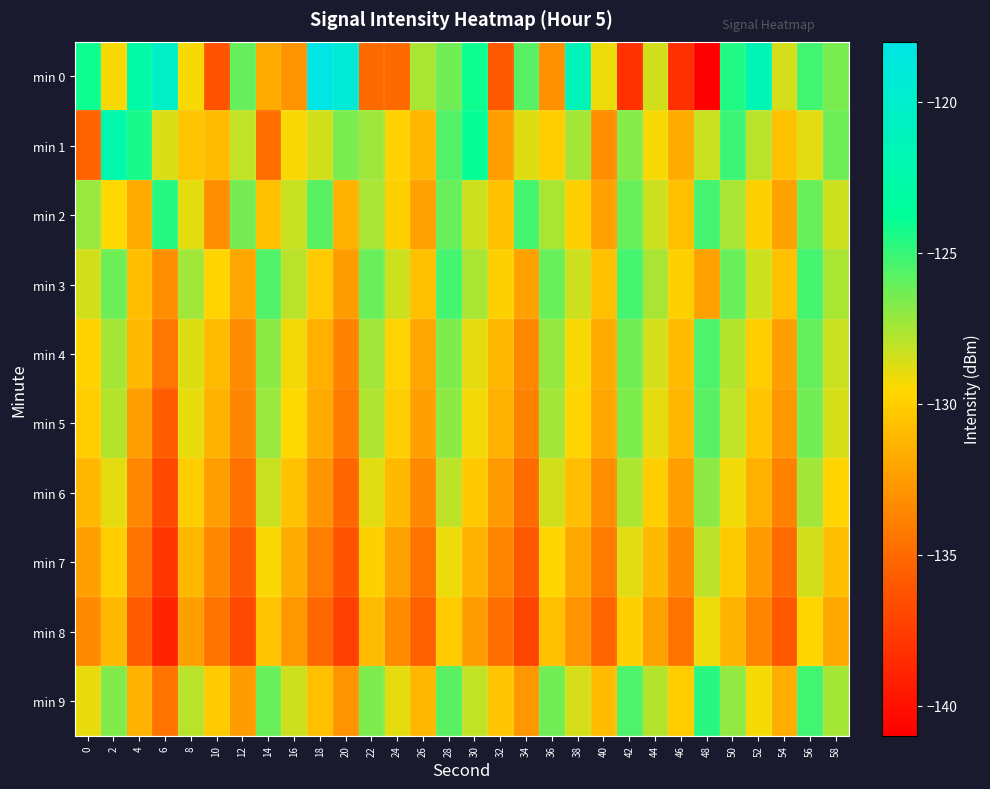

What is the smallest value displayed?

-141.1